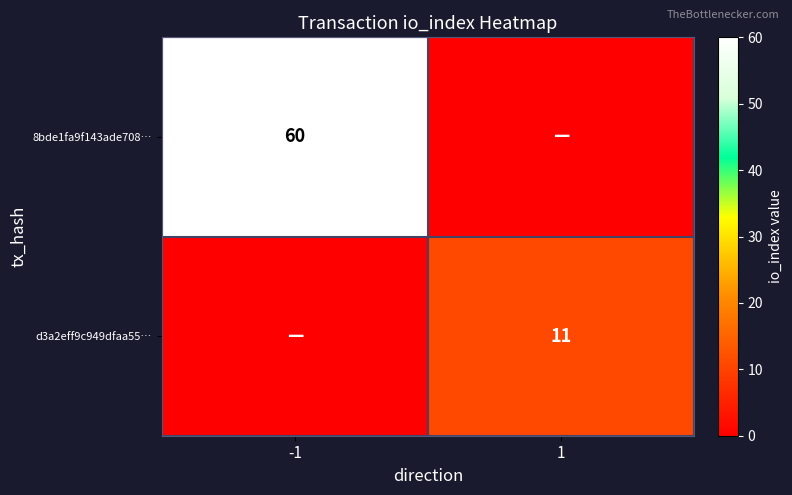

The value of 8bde1fa9f143ade708… at -1 is 60. True or false?

True